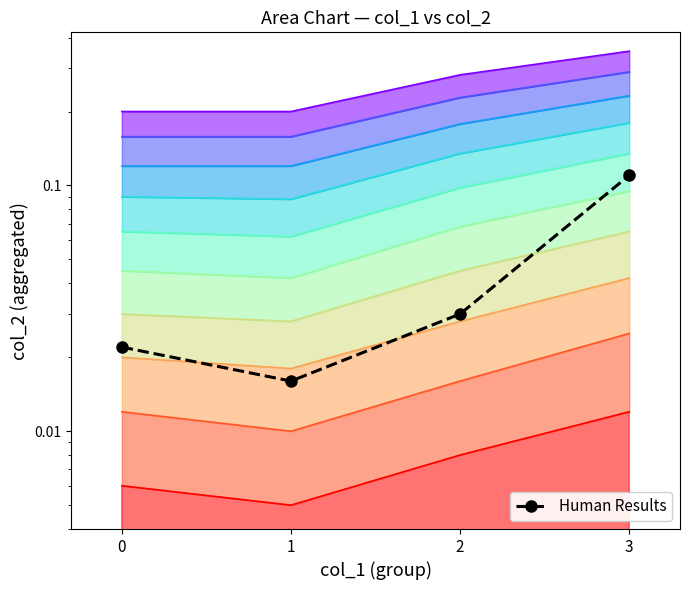

The value at 0 is 0.0. True or false?

False